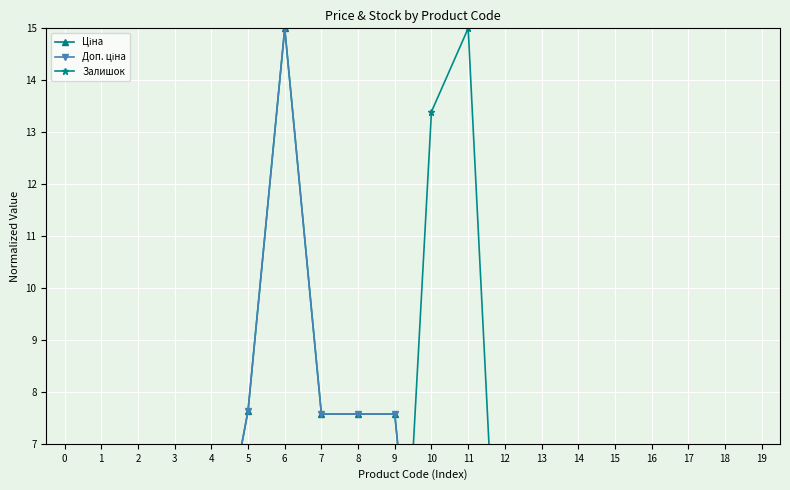

What is the difference between the Доп. ціна values at 13 and 19?

1.5